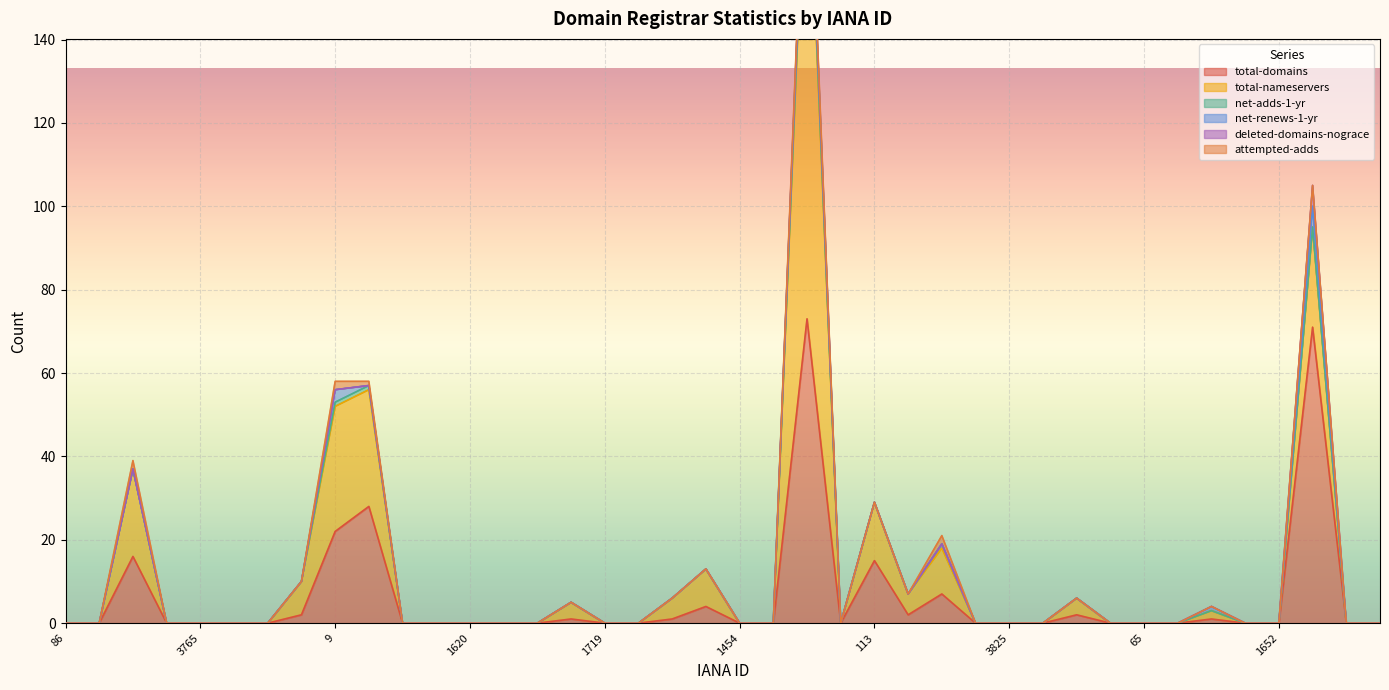

True or false: attempted-adds and total-nameservers intersect in this chart.

False